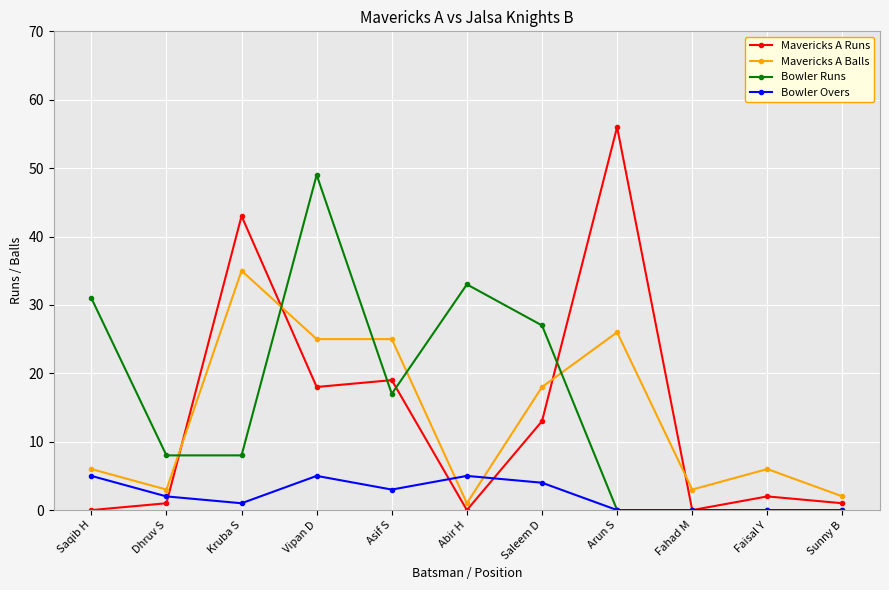

Reading left to right, list all the values displayed in this chart.

Mavericks A Runs: 0	1	43	18	19	0	13	56	0	2	1
Mavericks A Balls: 6	3	35	25	25	1	18	26	3	6	2
Bowler Runs: 31	8	8	49	17	33	27	0	0	0	0
Bowler Overs: 5	2	1	5	3	5	4	0	0	0	0